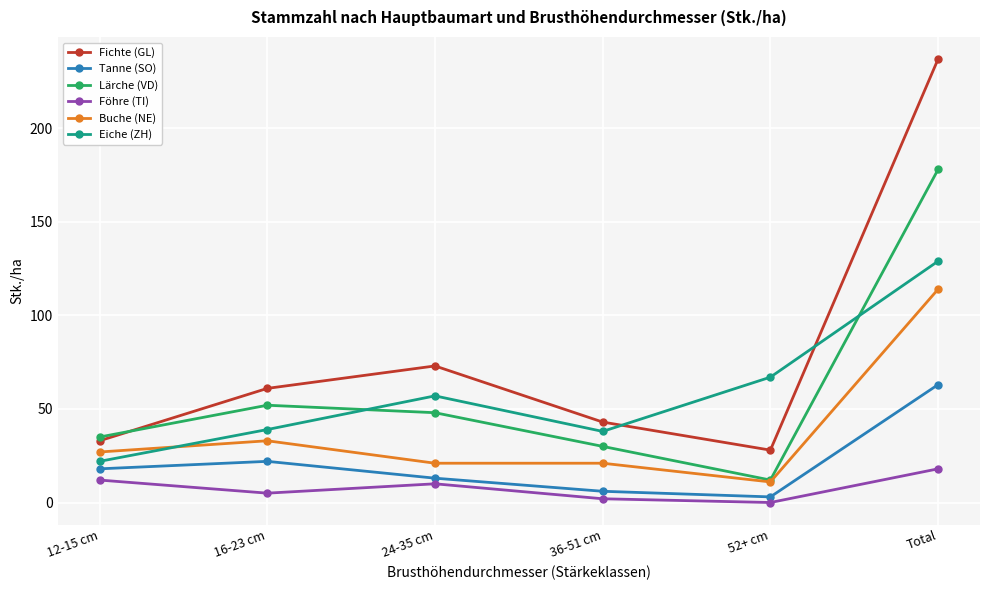

What is the average value of the Tanne (SO) series?

21